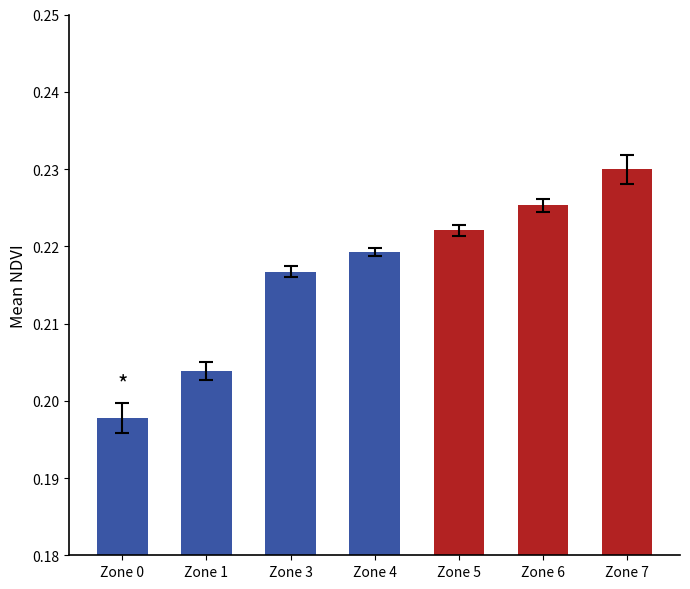

The chart shows a value of 0.4 at Zone 7. True or false?

False